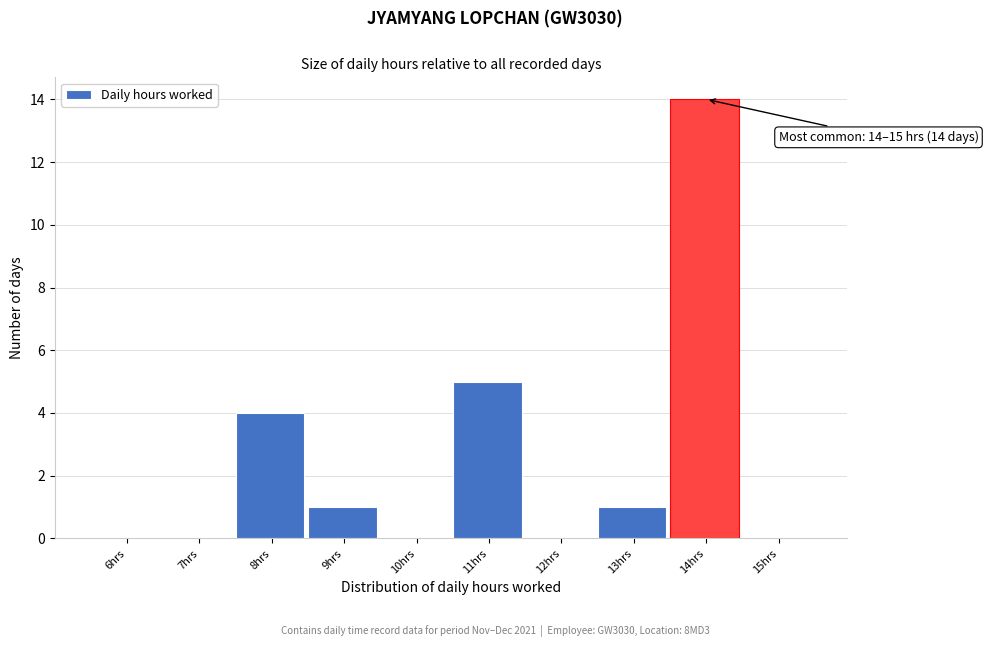

Reading left to right, what are all the values shown in this chart?

6hrs=0	7hrs=0	8hrs=4	9hrs=1	10hrs=0	11hrs=5	12hrs=0	13hrs=1	14hrs=14	15hrs=0